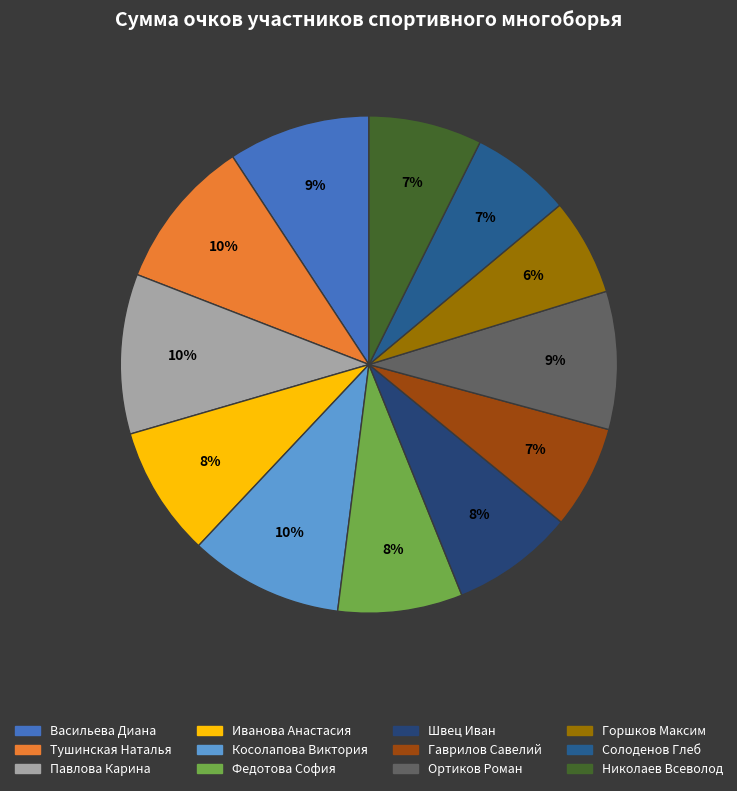

True or false: Федотова София accounts for 15% of the total.

False